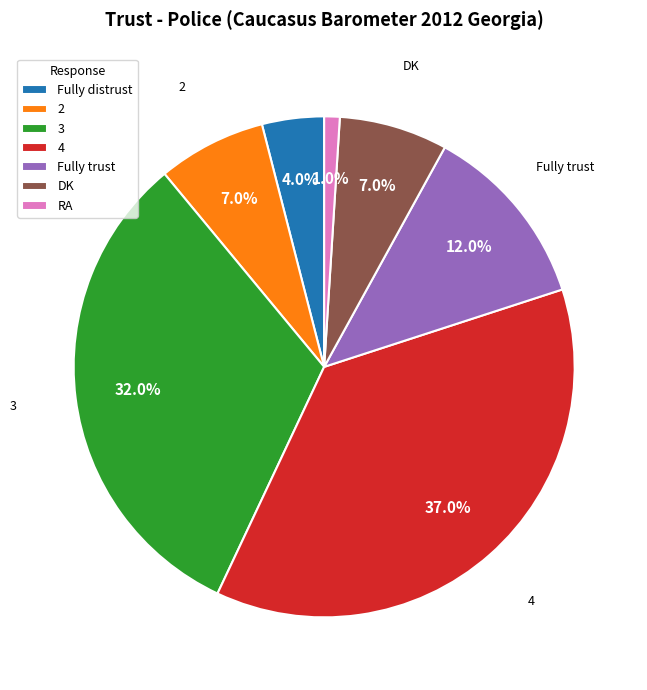

Between DK and 3, which is larger?

3